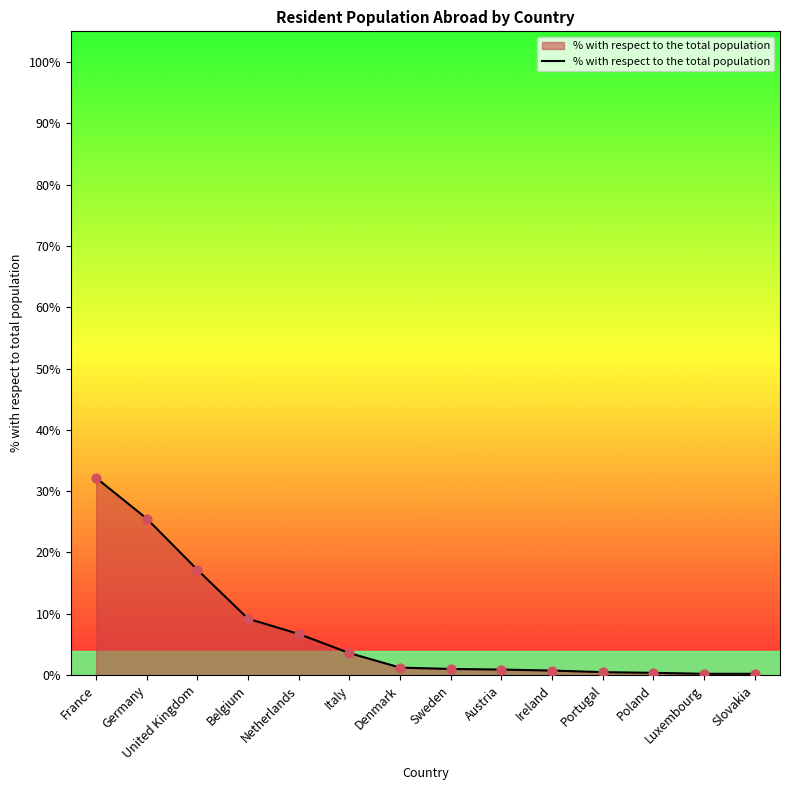

What is the change in value from France to Austria?

-31.3